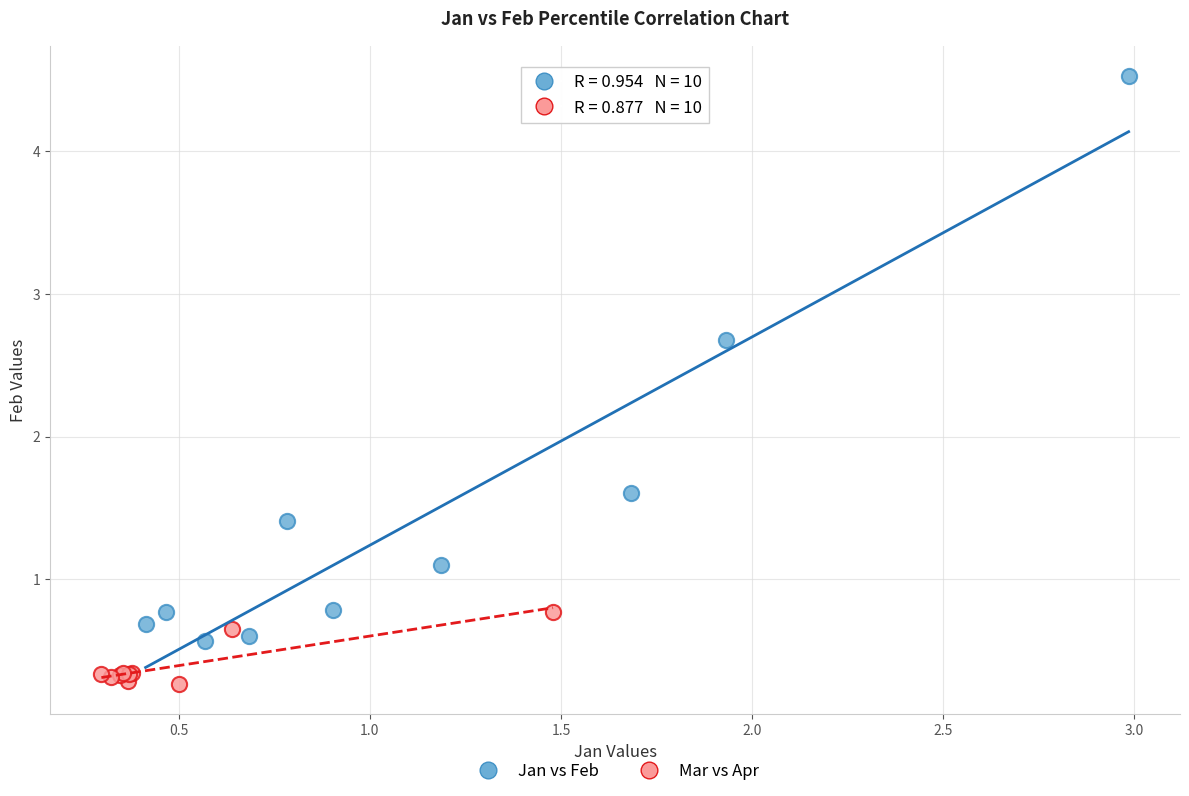

What are all the series names shown in the legend?

Jan vs Feb, Mar vs Apr